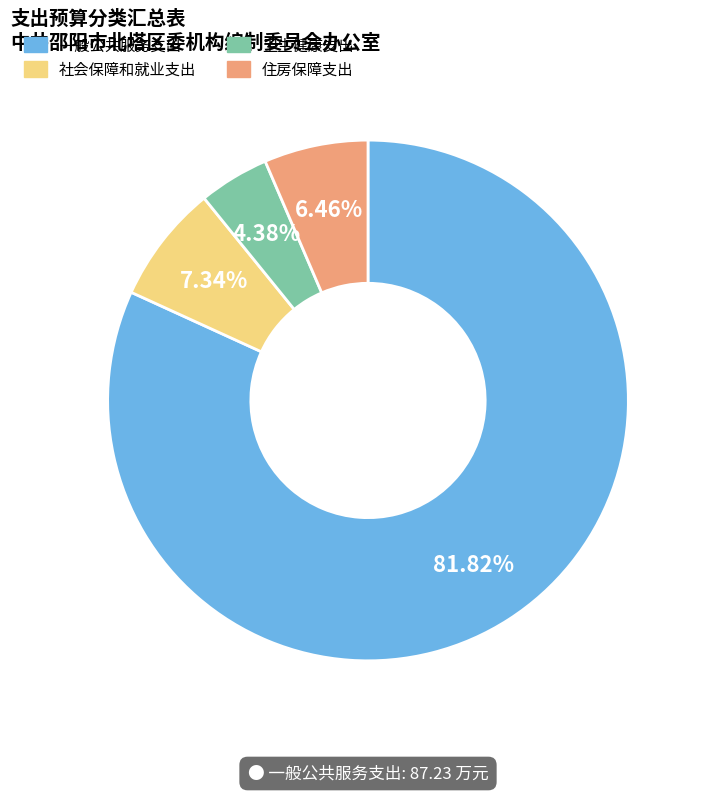

Between 卫生健康支出 and 住房保障支出, which is larger?

住房保障支出